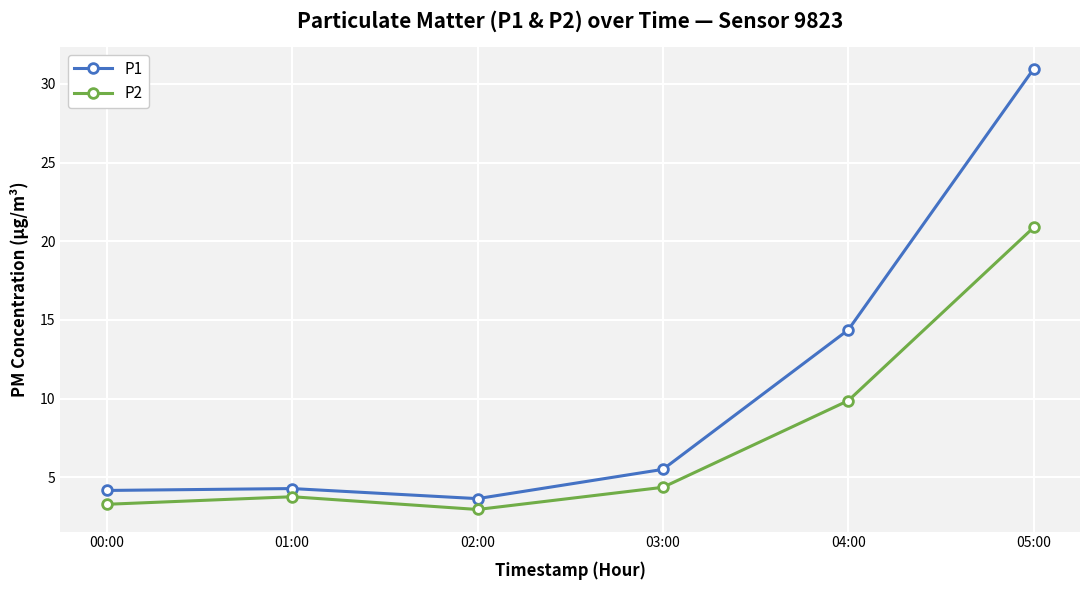

What are all the series names shown in the legend?

P1, P2